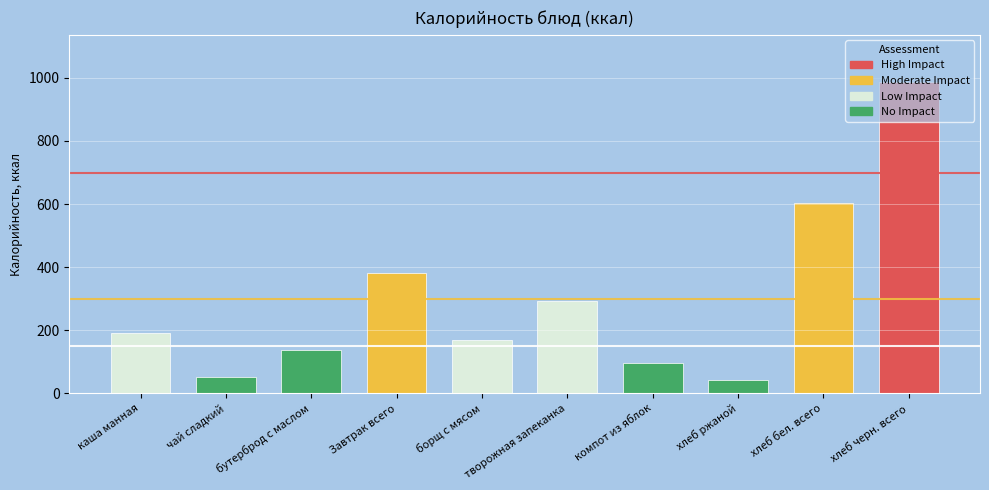

Reading left to right, what are all the values shown in this chart?

192.0	52.0	139.0	383.0	170.9	292.0	98.0	44.0	605.0	988.0